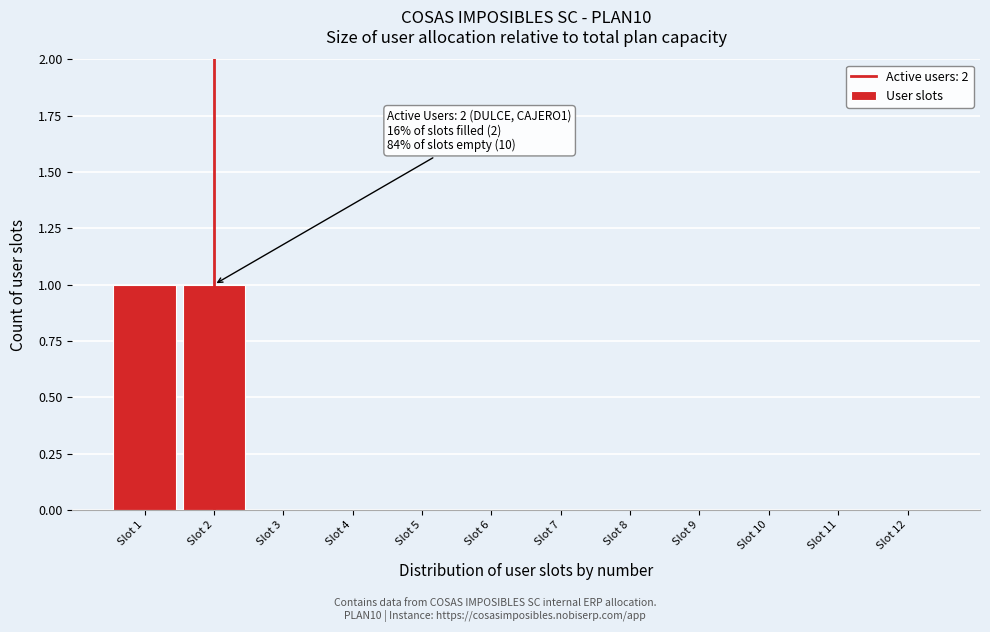

Reading left to right, transcribe all the data shown in this chart.

Slot 1=1	Slot 2=1	Slot 3=0	Slot 4=0	Slot 5=0	Slot 6=0	Slot 7=0	Slot 8=0	Slot 9=0	Slot 10=0	Slot 11=0	Slot 12=0